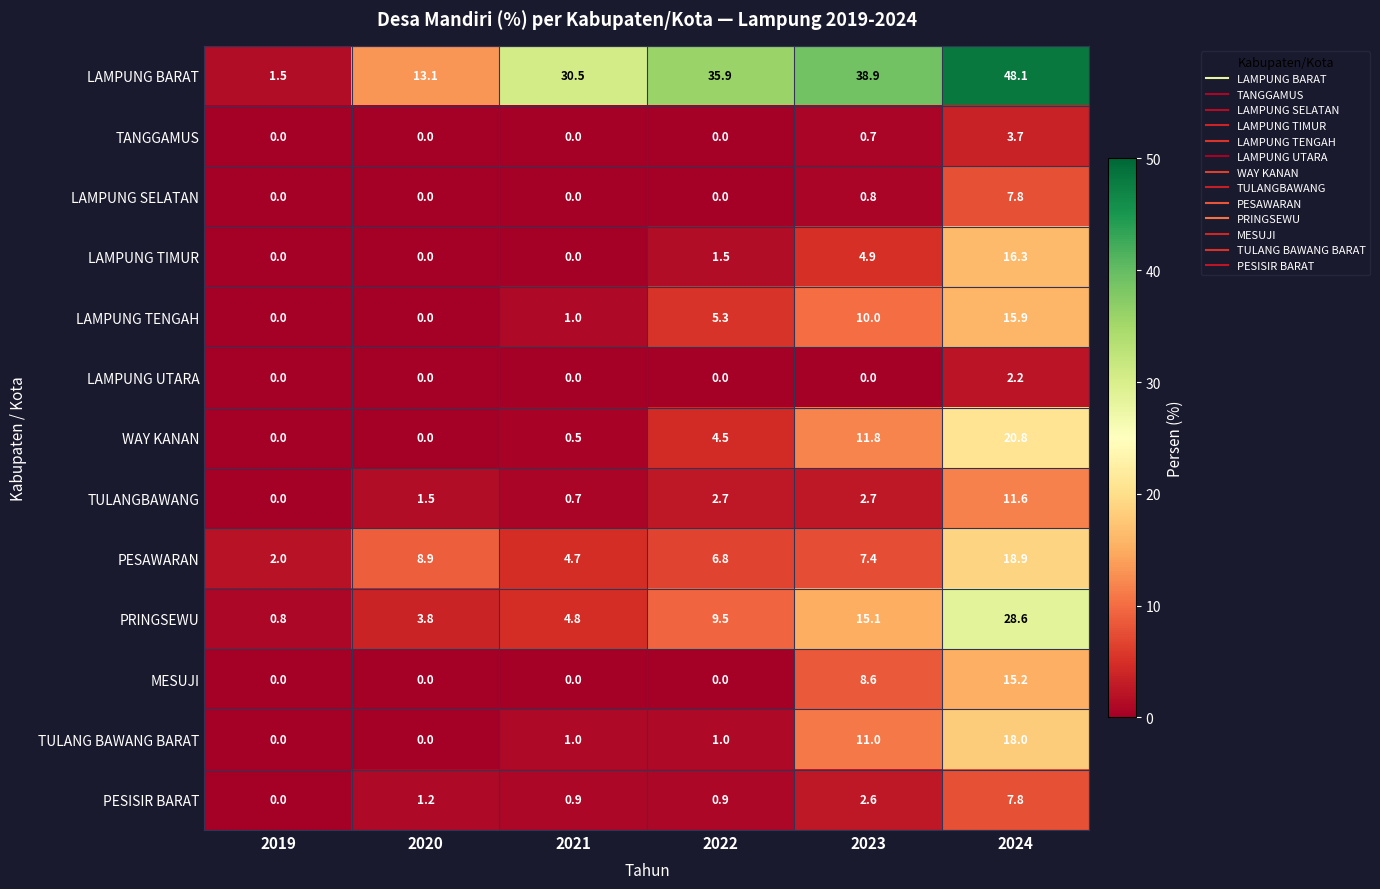

What is the sum of the PESAWARAN values at 2019 and 2023?

9.4